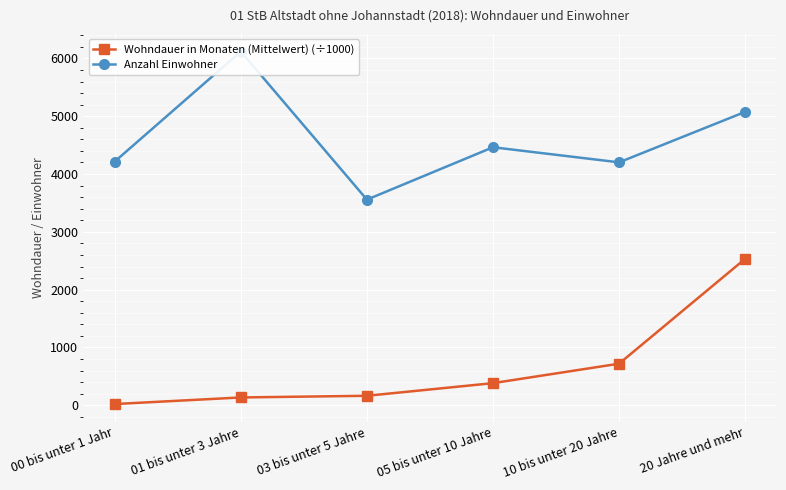

True or false: Wohndauer in Monaten (Mittelwert) (÷1000) and Anzahl Einwohner intersect in this chart.

False